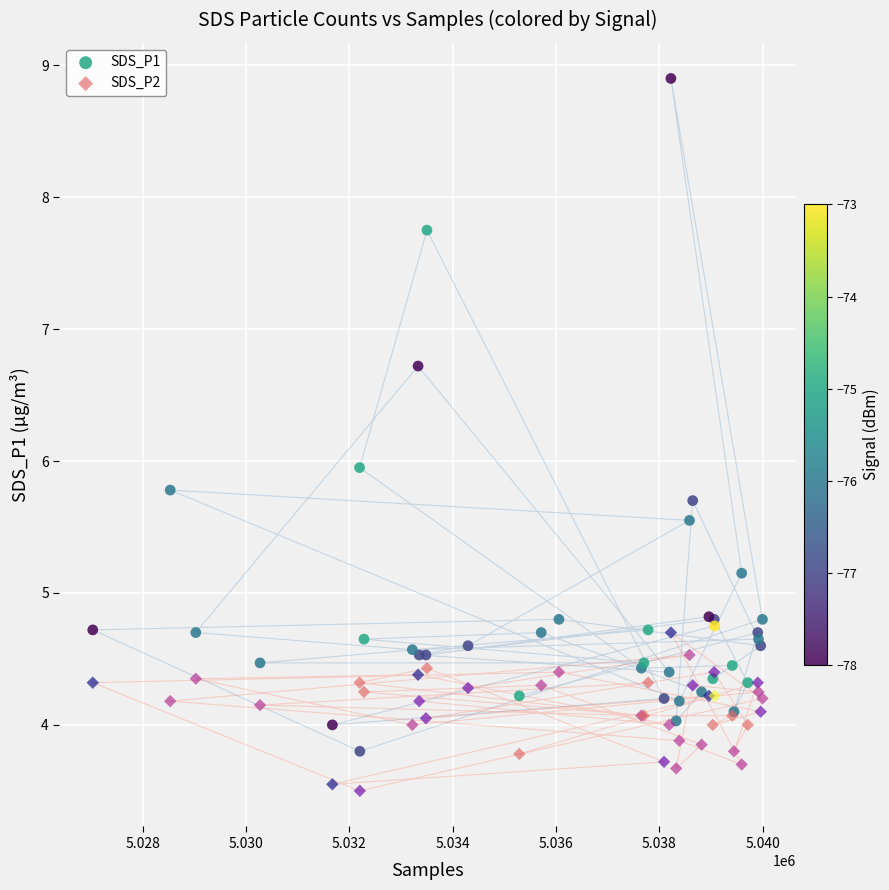

Which series has the largest Y range (max minus min)?

SDS_P1